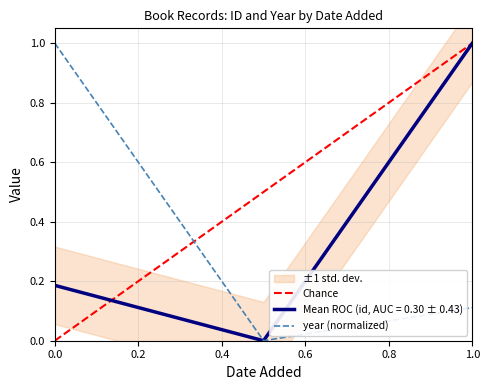

Rank the series by their average value, from lowest to highest.

year, id